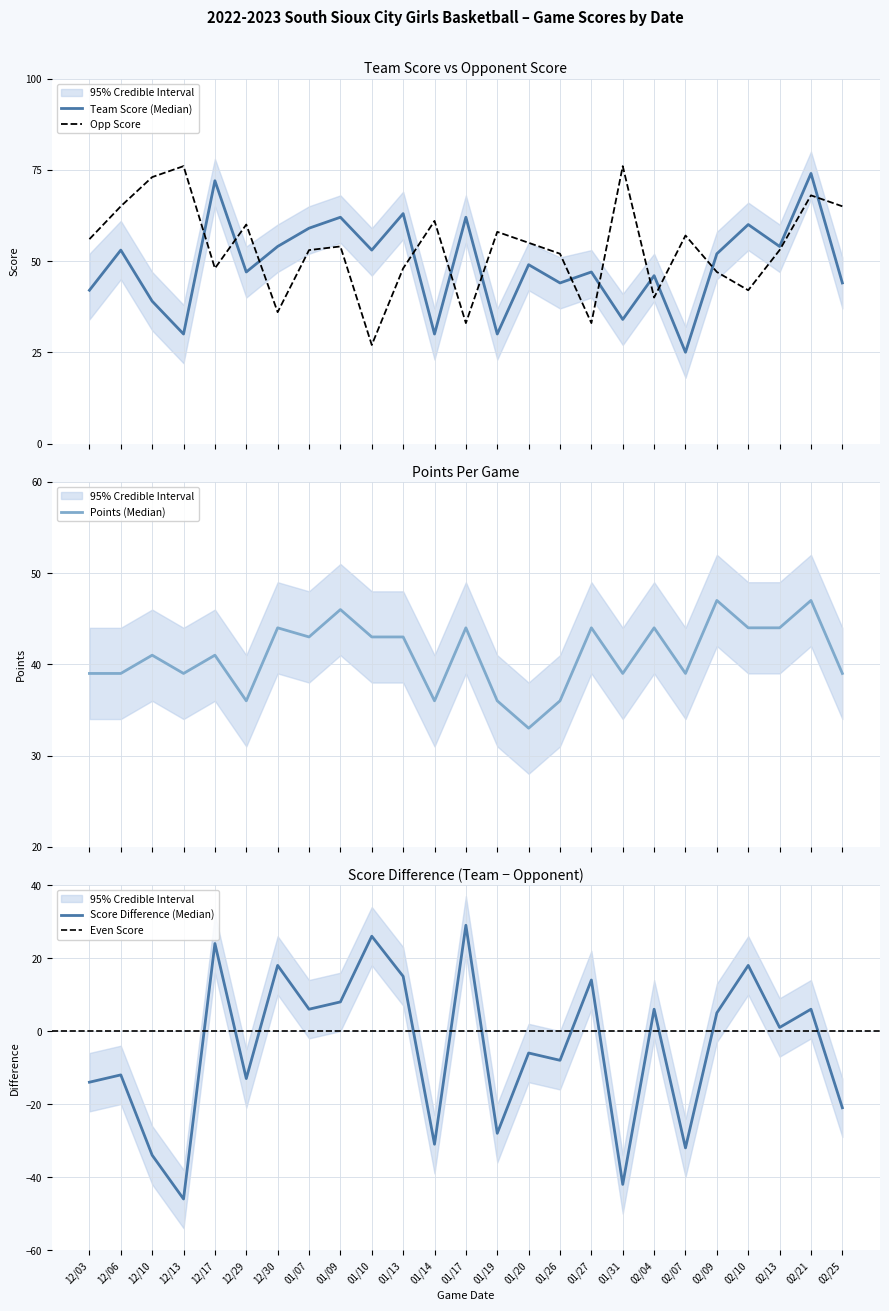

In Team Score, how many points are higher than both neighbors (excluding endpoints)?

10